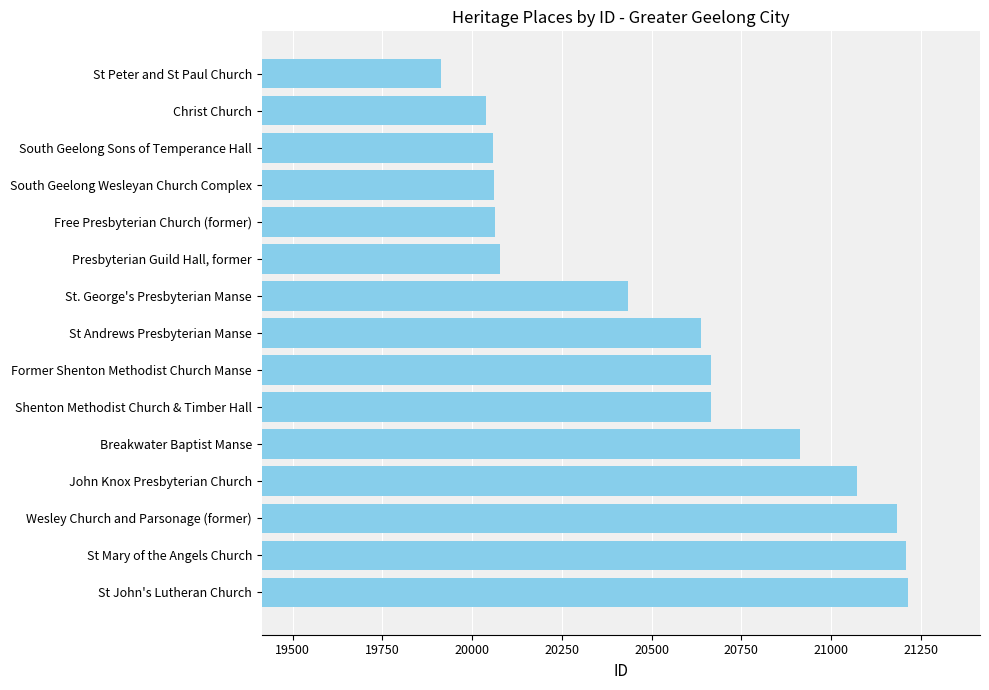

What is the change in value from St John's Lutheran Church to St Andrews Presbyterian Manse?

-576